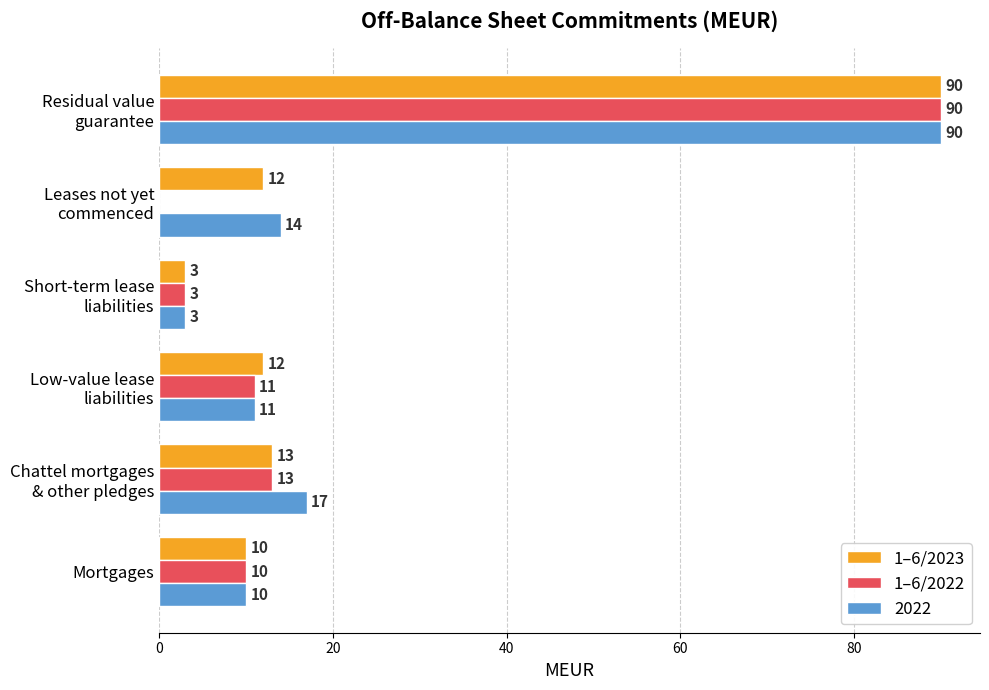

What is the sum of all 1–6/2023 values?

140